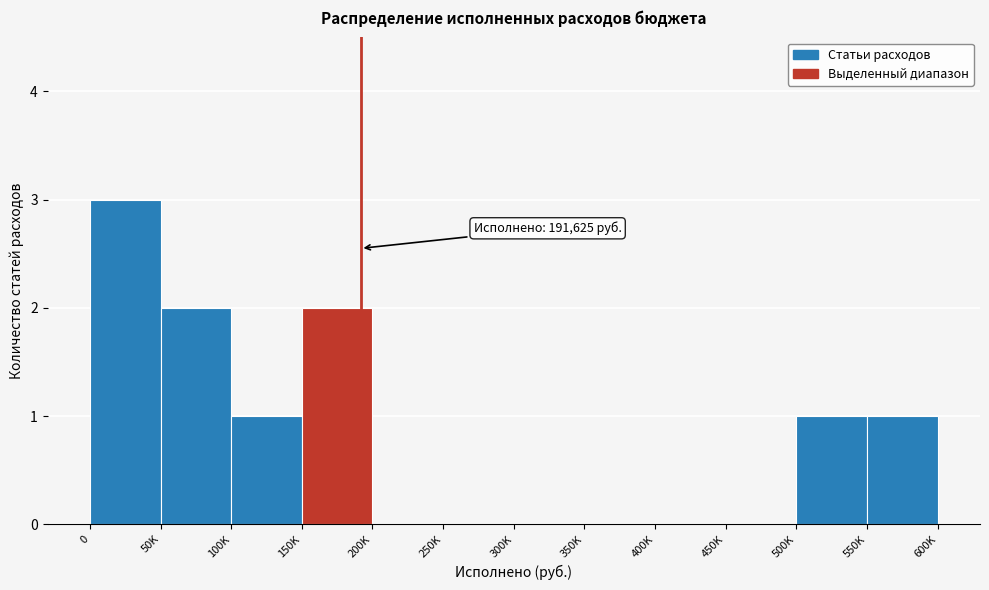

Reading right to left, transcribe all the data shown in this chart.

550K=1	500K=1	450K=0	400K=0	350K=0	300K=0	250K=0	200K=0	150K=2	100K=1	50K=2	0=3